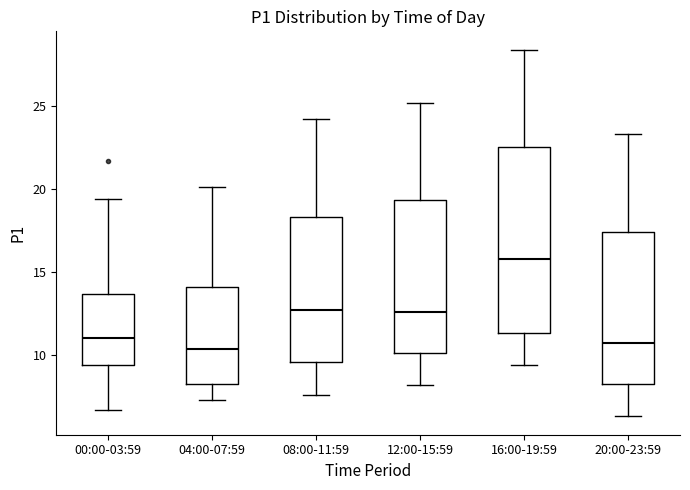

Which box is the tallest, from its lower edge to its upper edge?

16:00-19:59